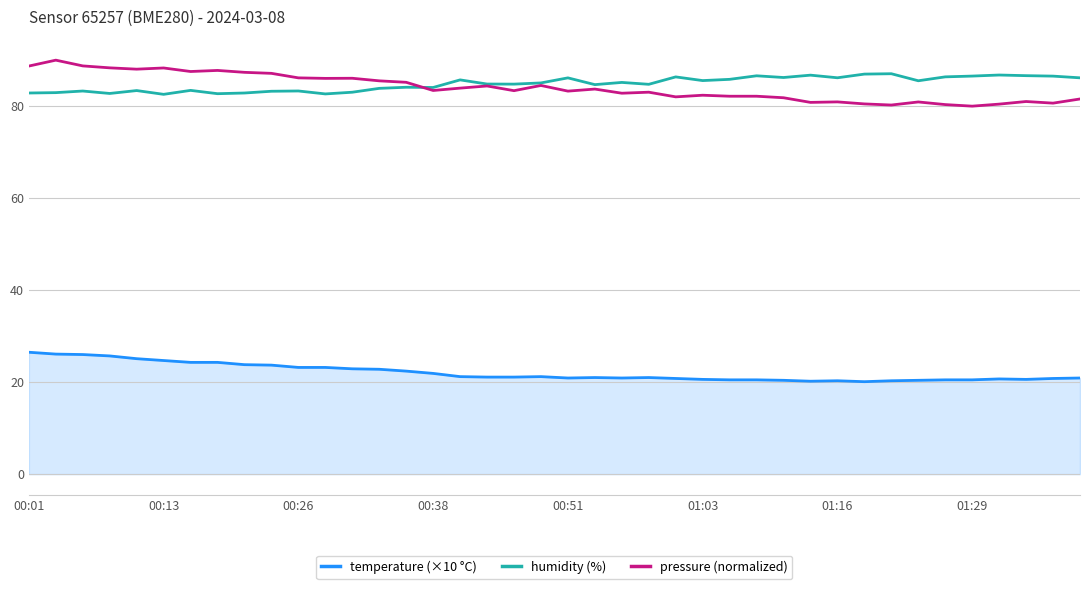

What is the smallest value displayed?

20.1